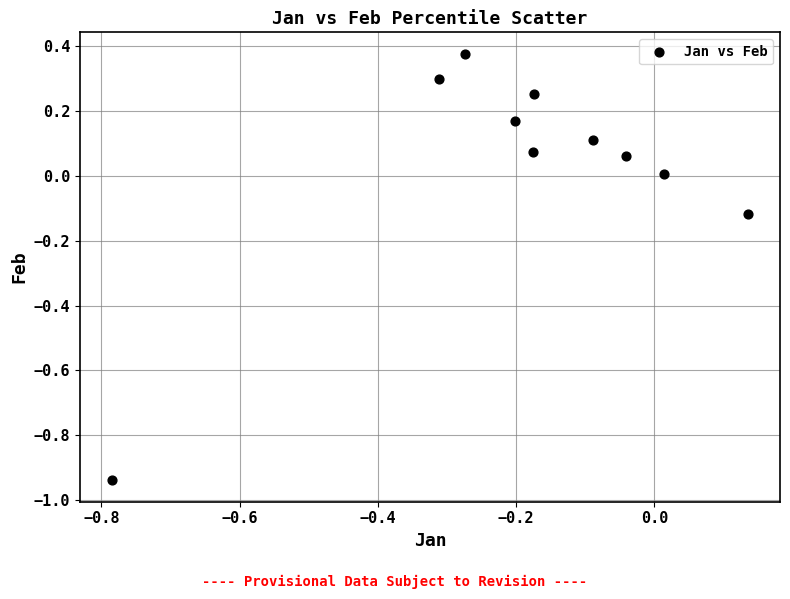

What is the range of X values (max minus min)?

0.9